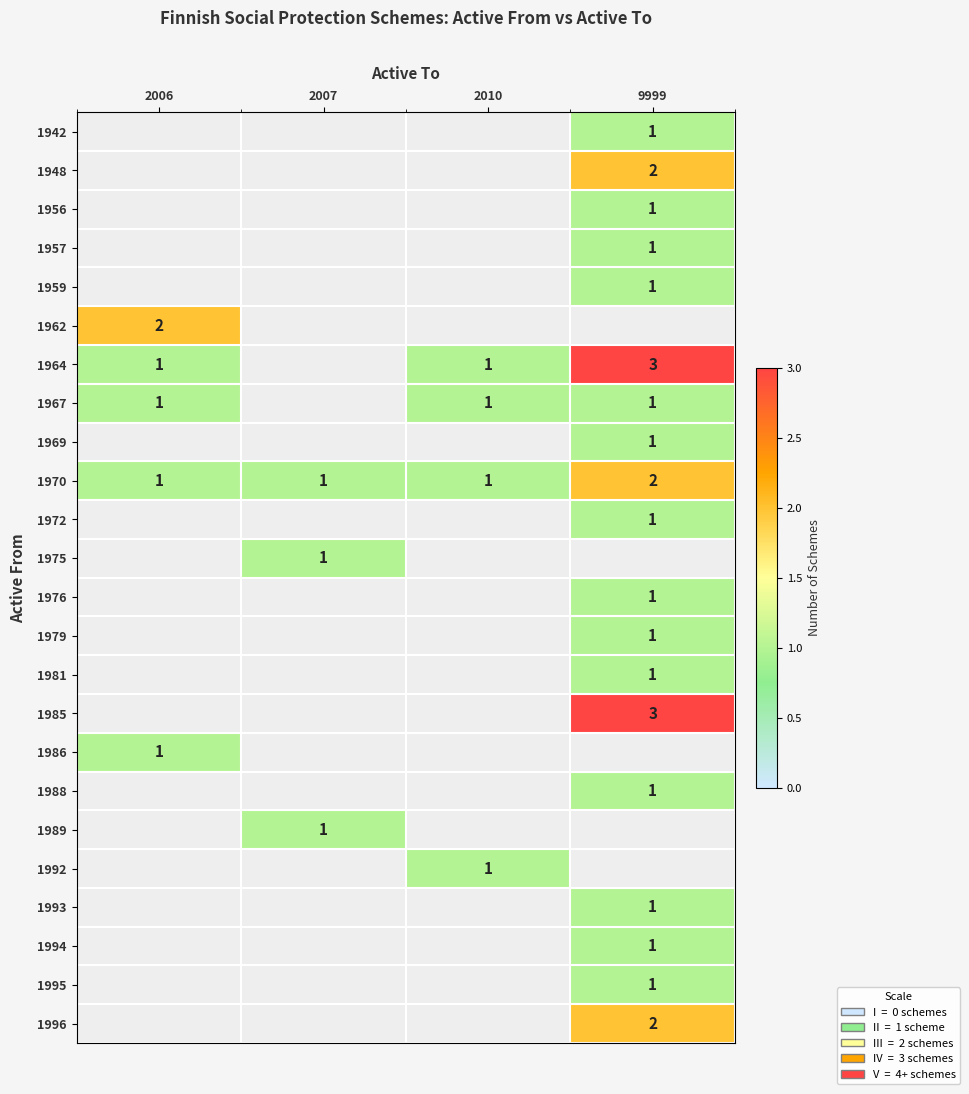

The value of 1981 at 9999 is 1. True or false?

True